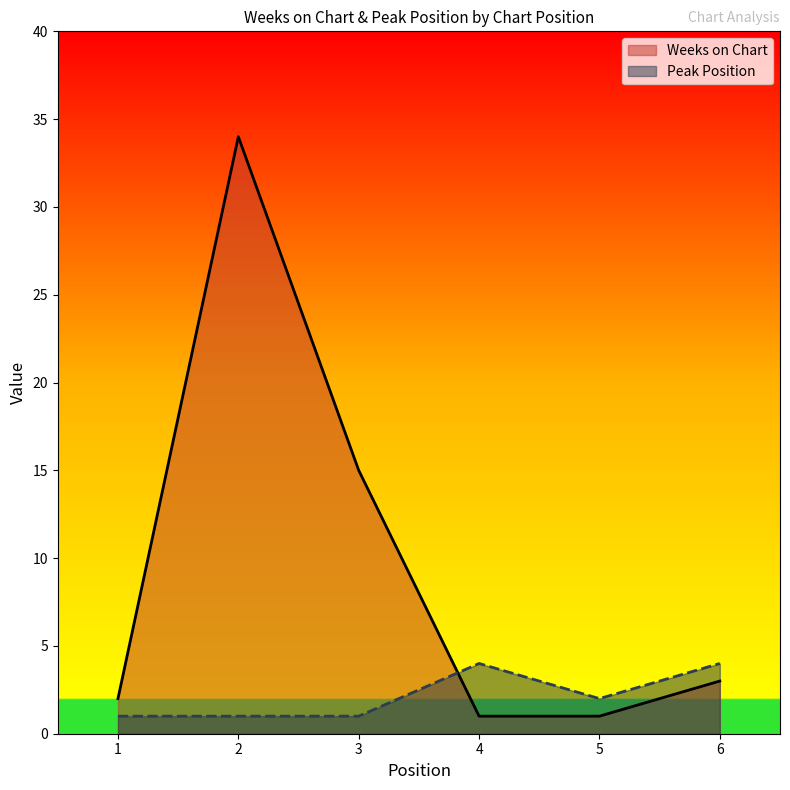

True or false: Weeks on Chart and Peak Position cross at least once.

True